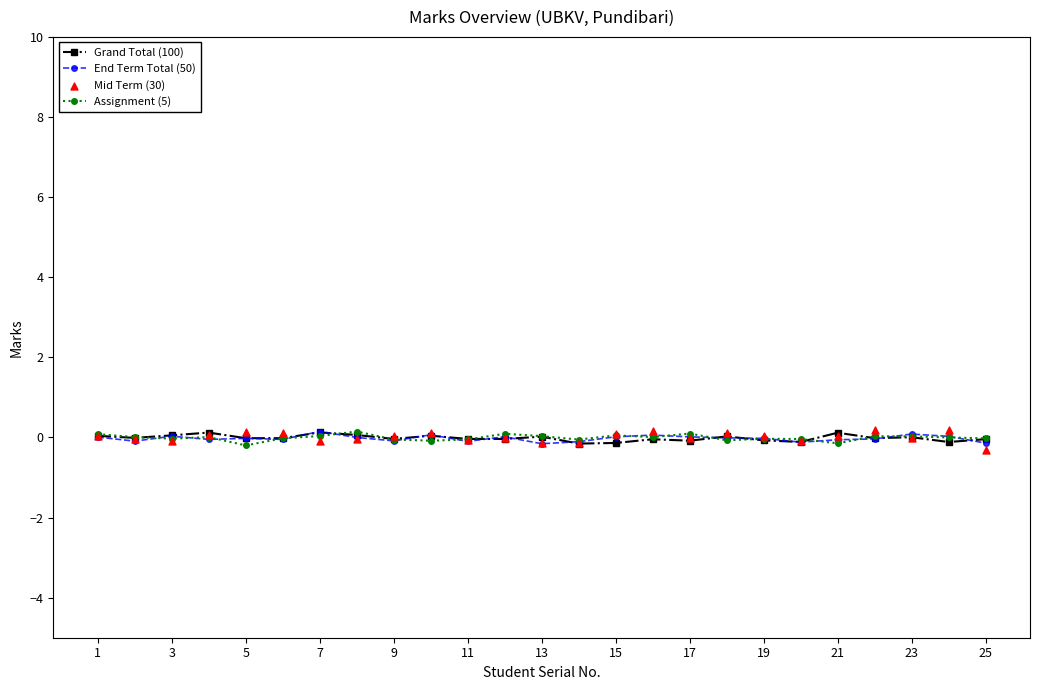

Which series has the largest Y range (max minus min)?

Mid Term (30)